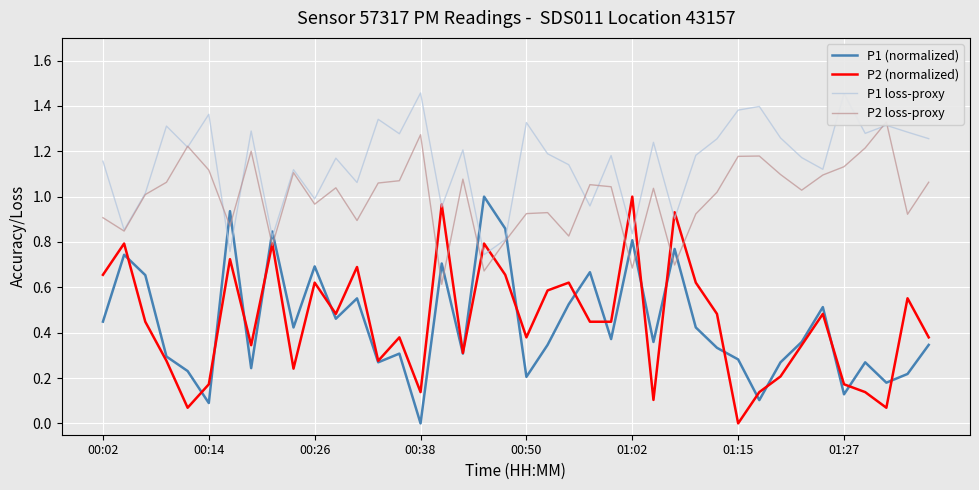

How many data points does each series have?

40